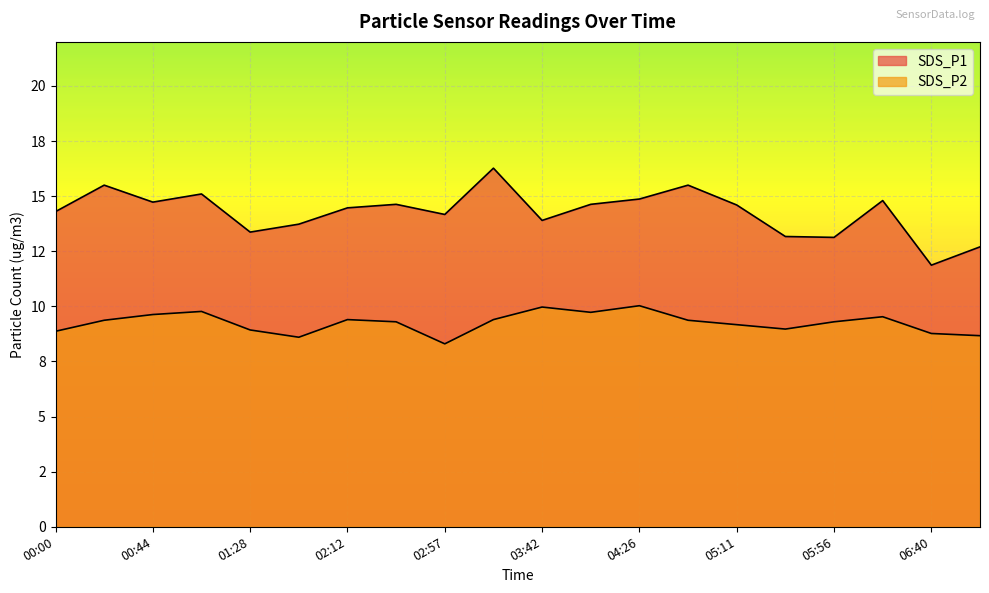

What is the label of the 7th point from the right?

04:49